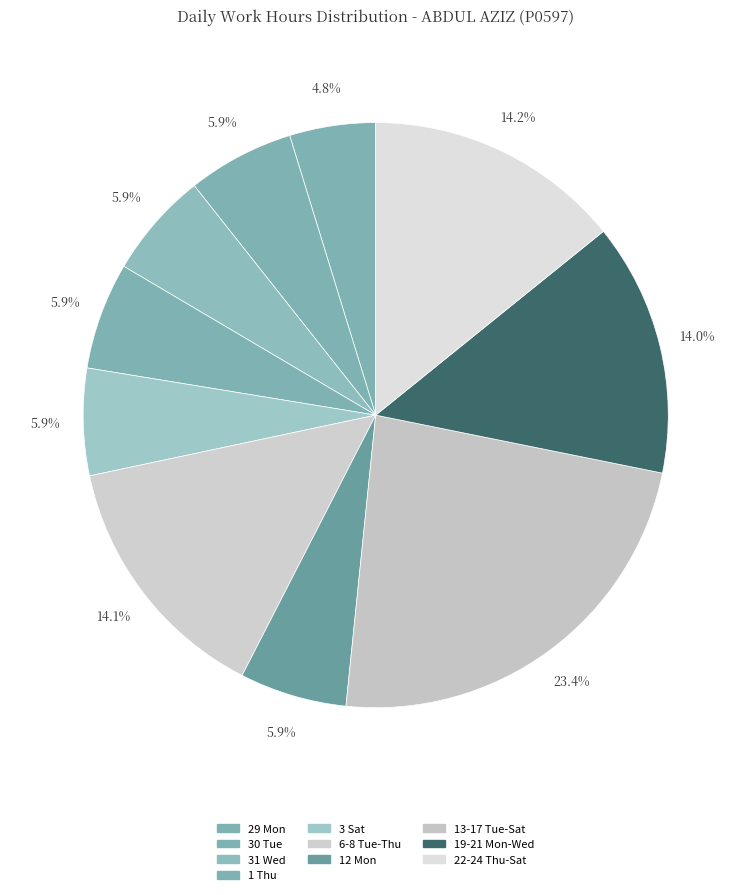

How many segments does this pie chart have?

10